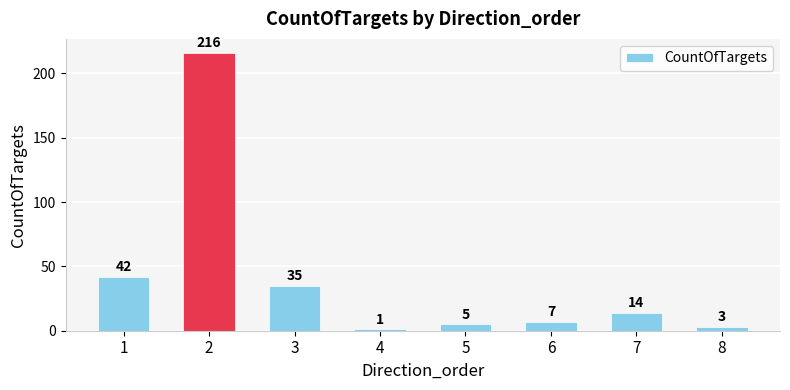

Count the number of data series in this chart.

1